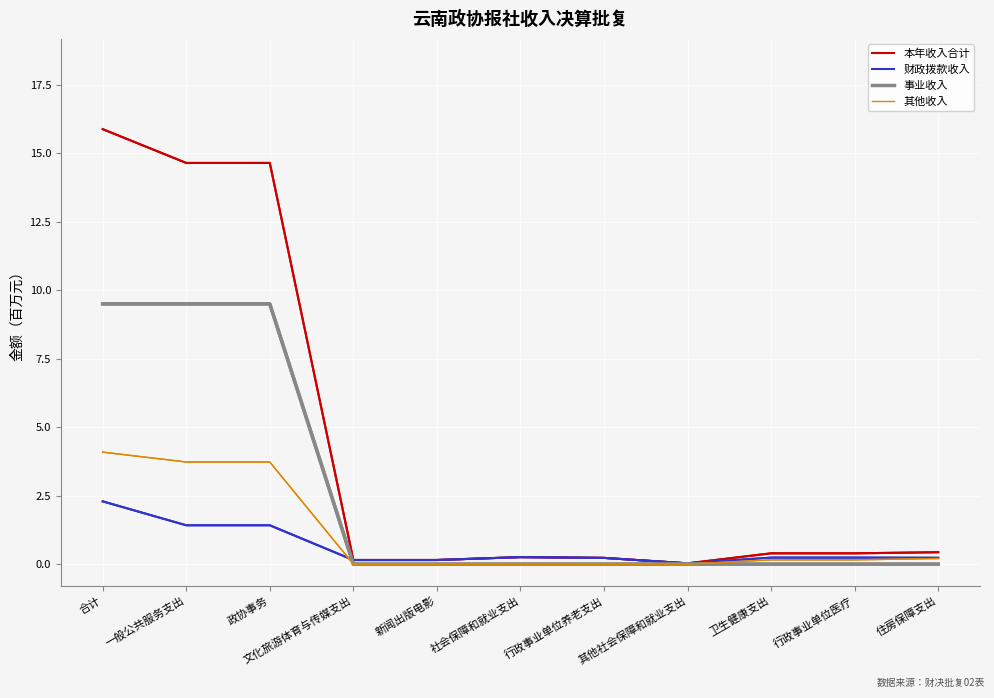

What position from the left is 住房保障支出?

11